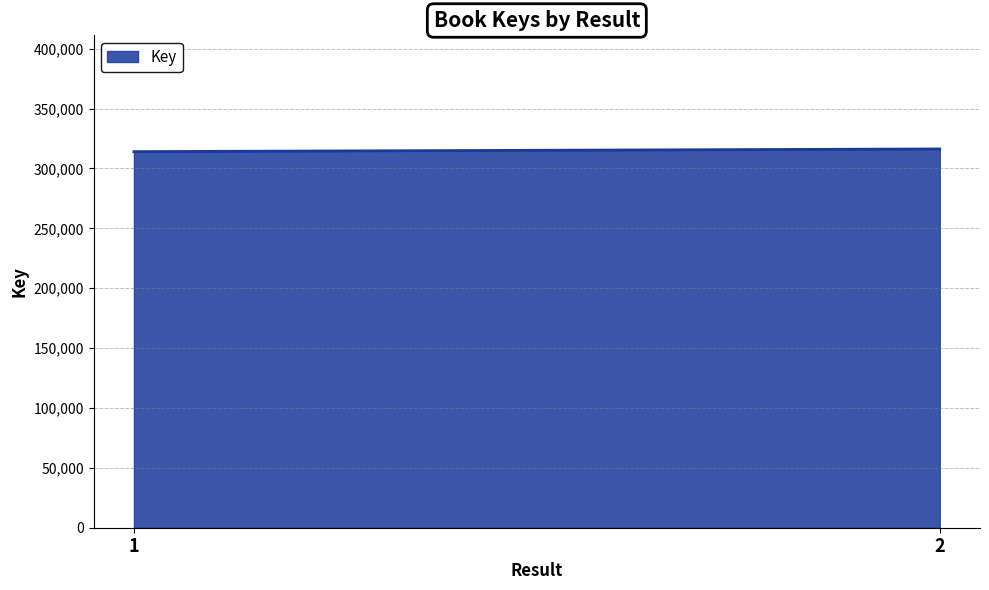

Which label corresponds to the smallest value in the chart?

1